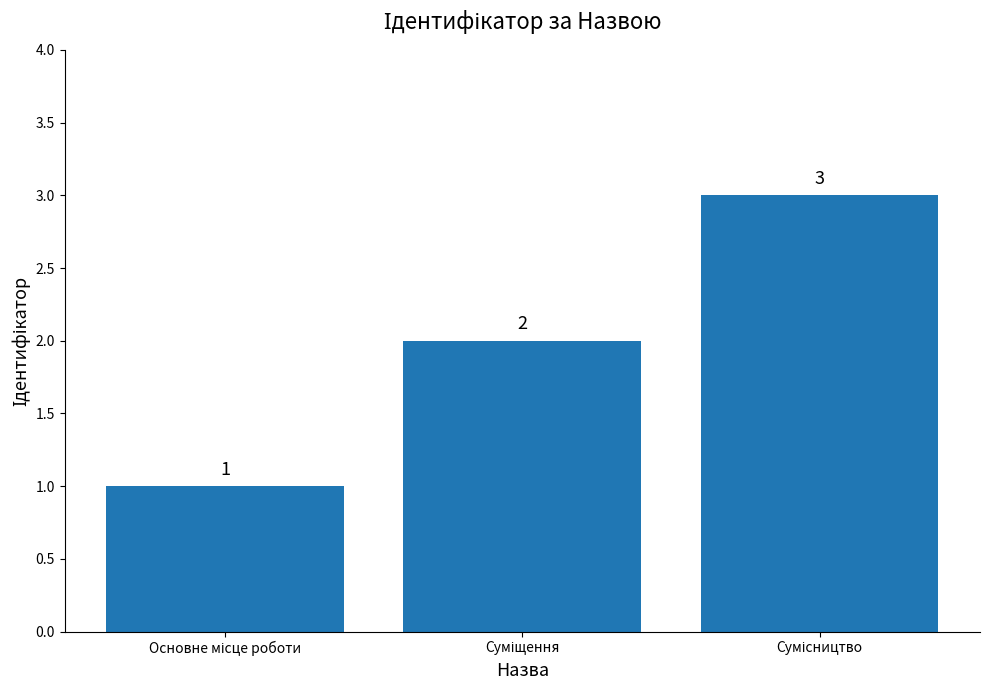

How many data points are less than 2?

1